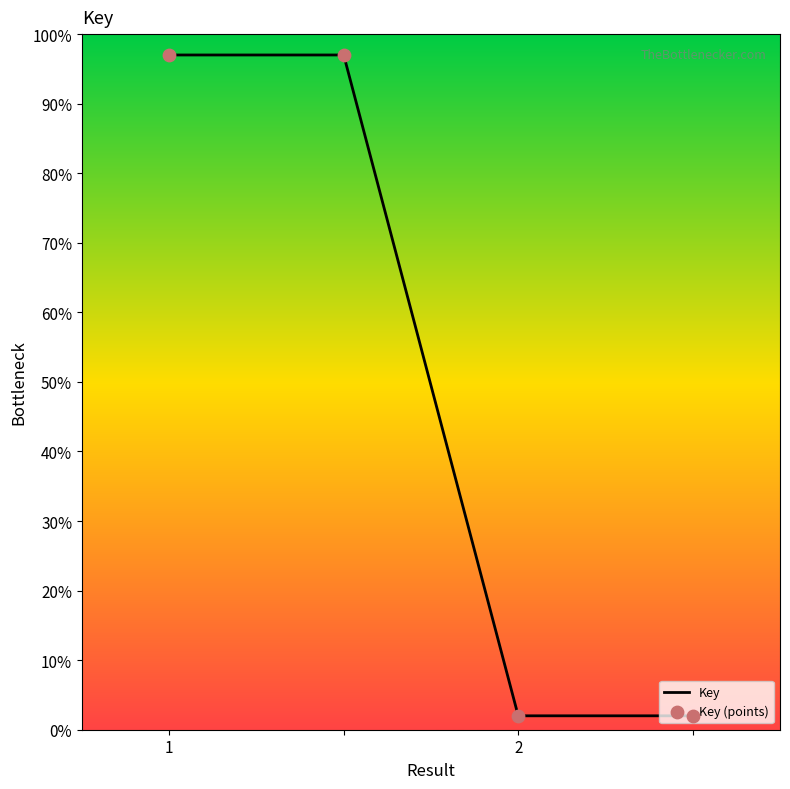

What is the sum of all values?

198